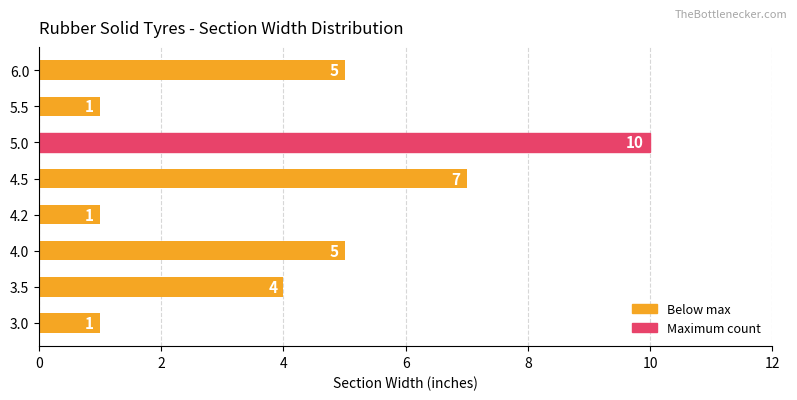

Reading bottom to top, what are all the values shown in this chart?

1	4	5	1	7	10	1	5